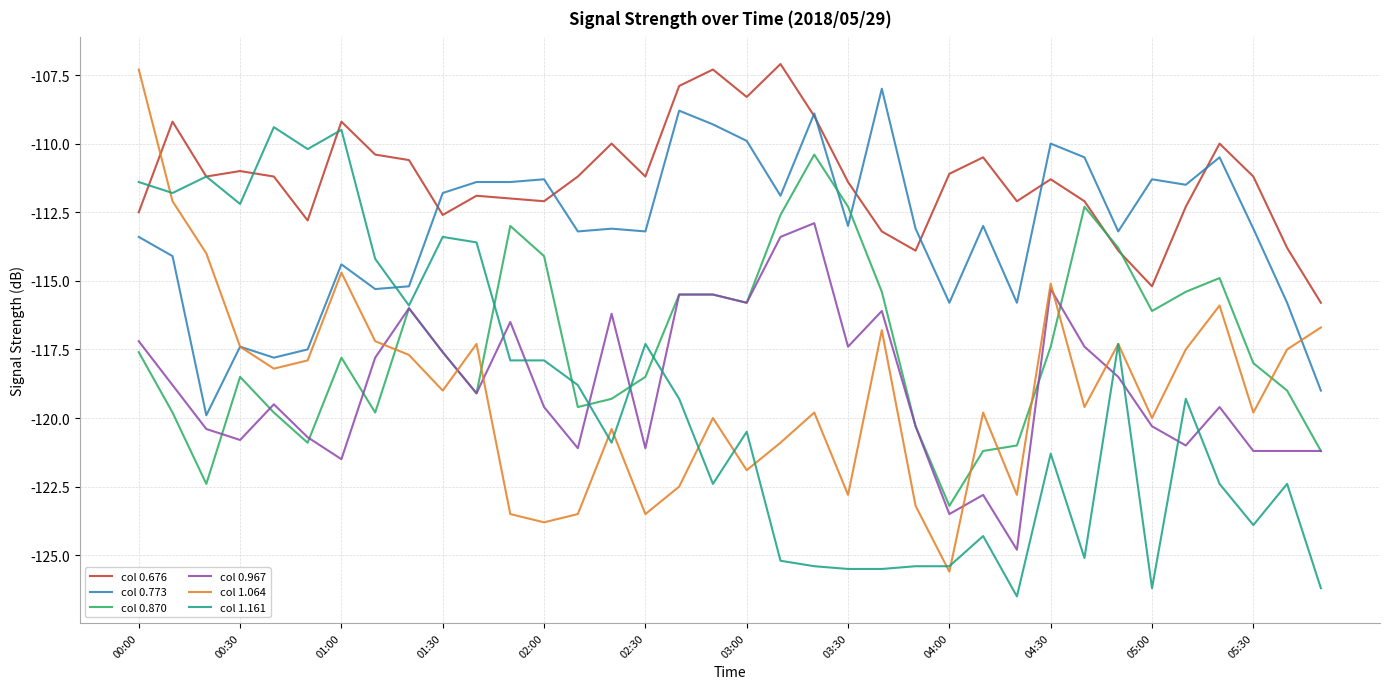

Which series has the widest spread of values?

col 1.064